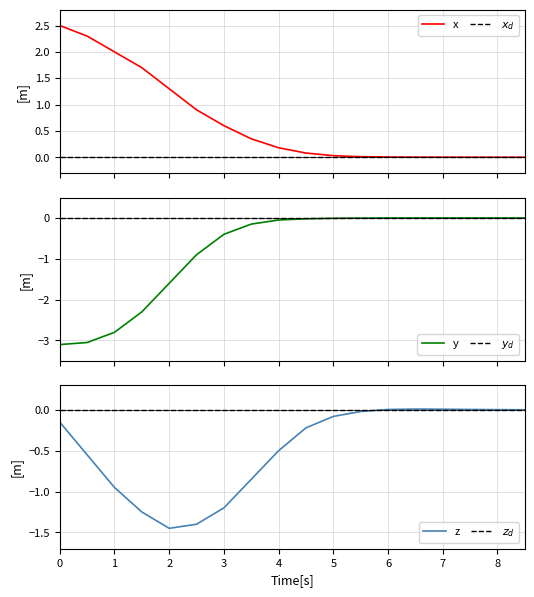

Does the chart display data point markers on the line(s)?

No